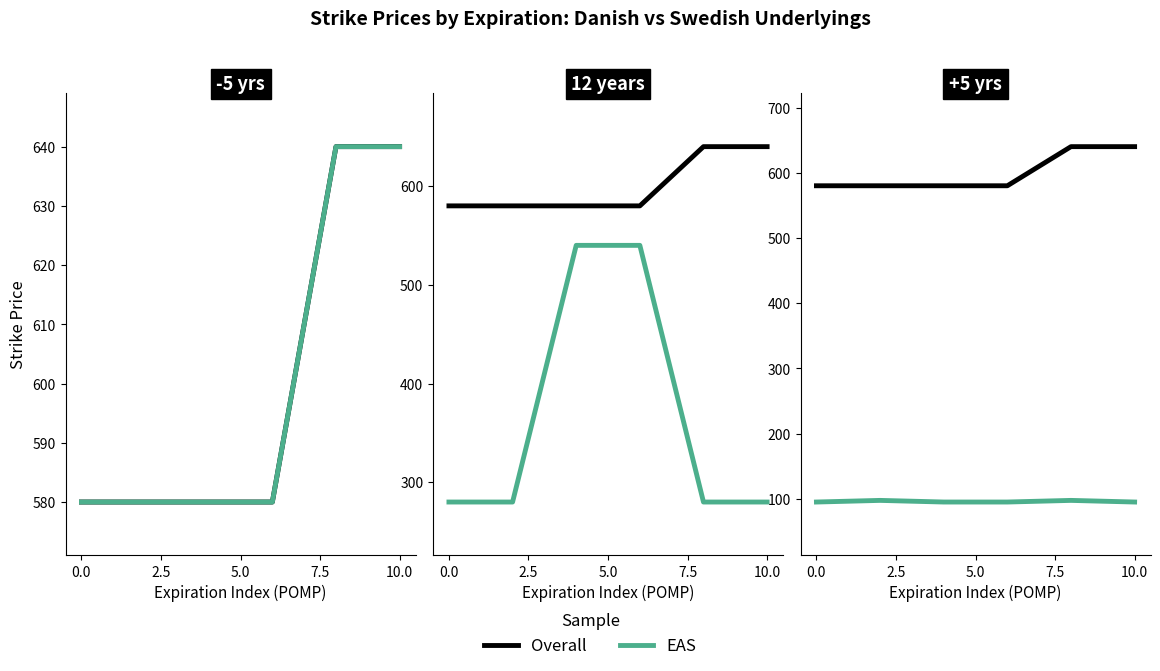

True or false: Overall has more than 2 points higher than both neighbors.

False